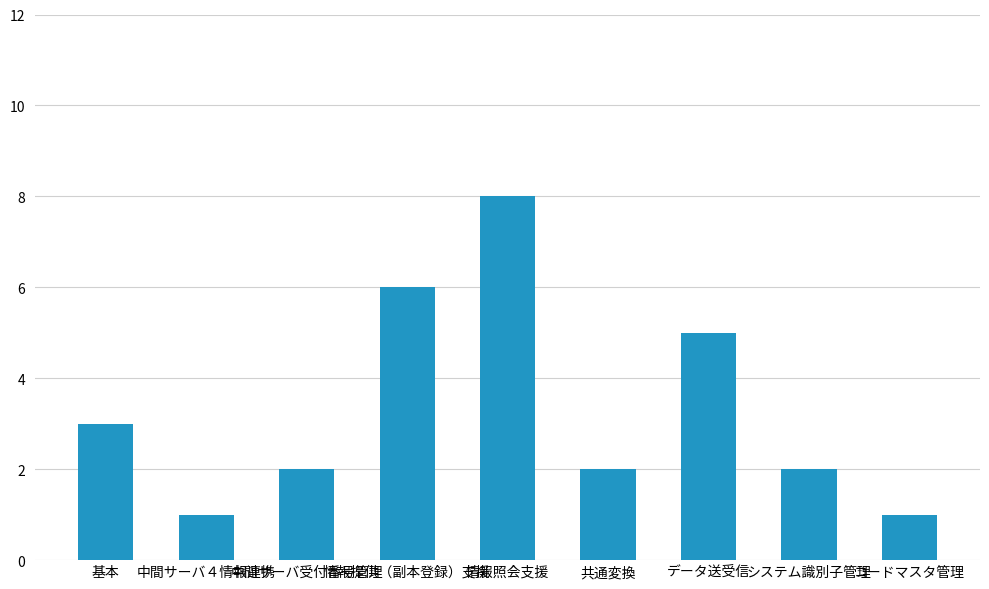

What is the greatest value displayed?

8